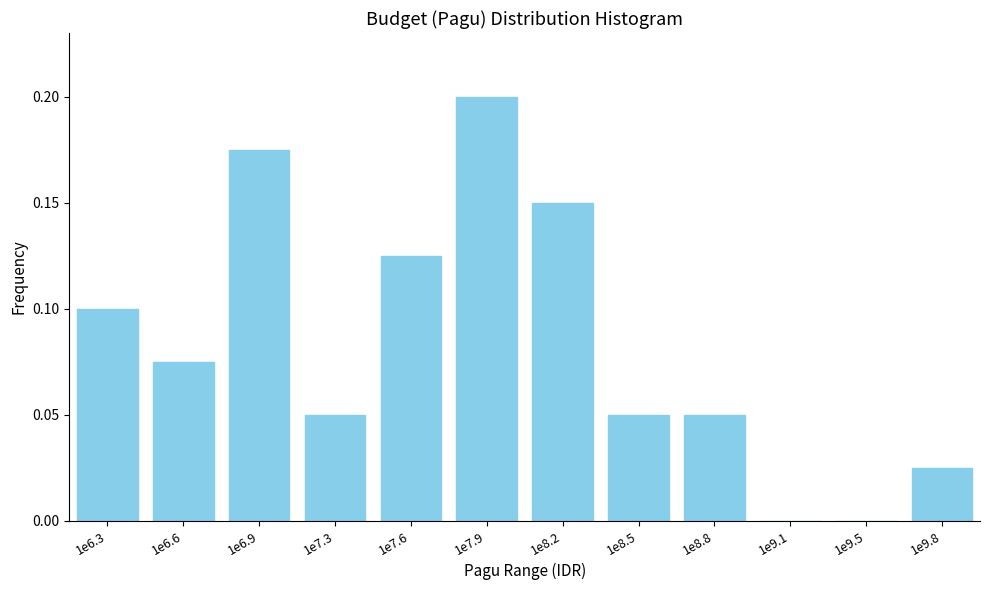

The value at 1e7.9 is 0.3. True or false?

False